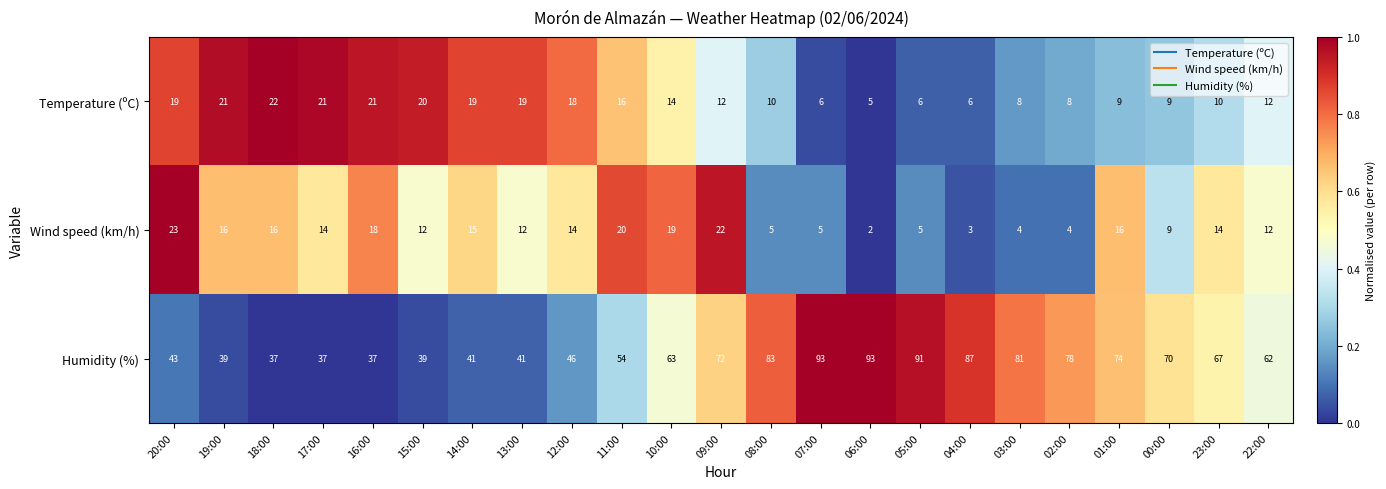

The Humidity (%) series shows 123 at 00:00. True or false?

False